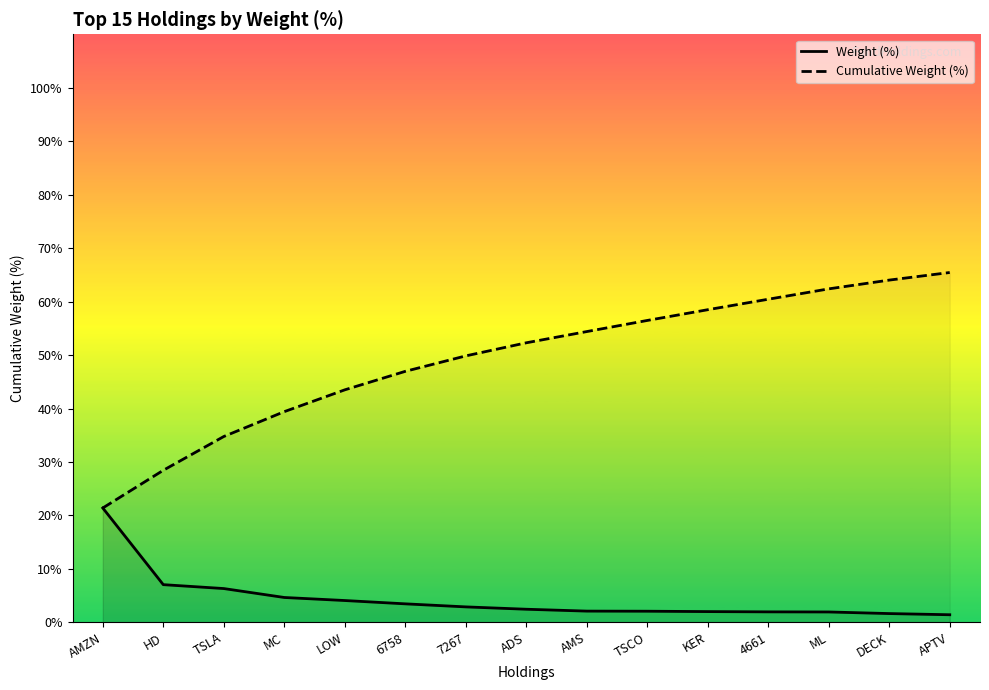

The value of Weight (%) at LOW is 6.6. True or false?

False